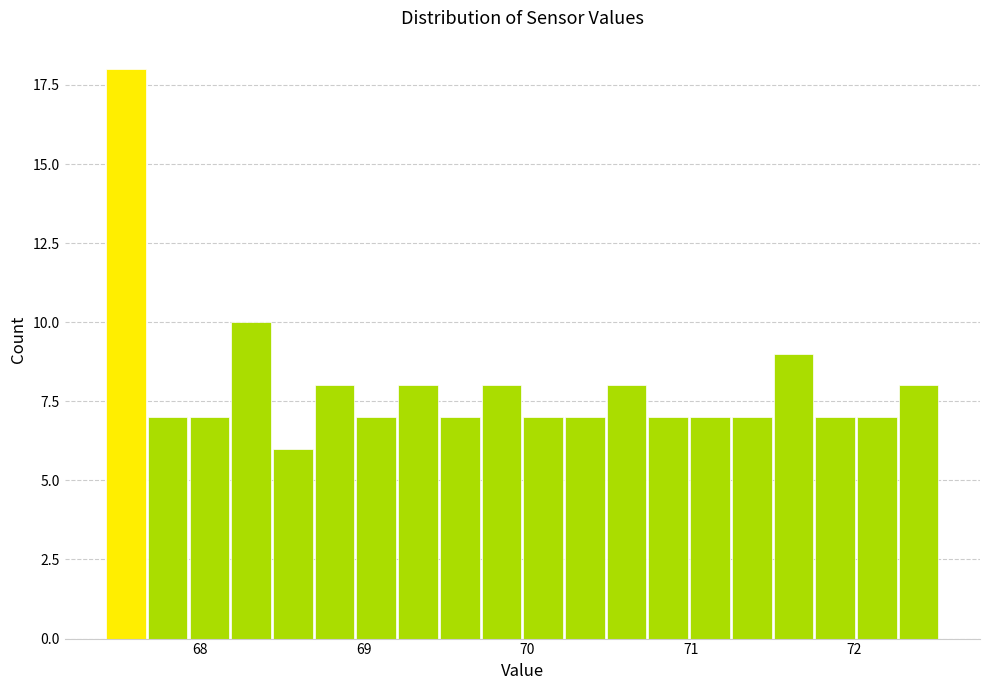

Around what value on the x-axis is the tallest bar? Give the approximate position of its centre, as read against the axis.

67.5